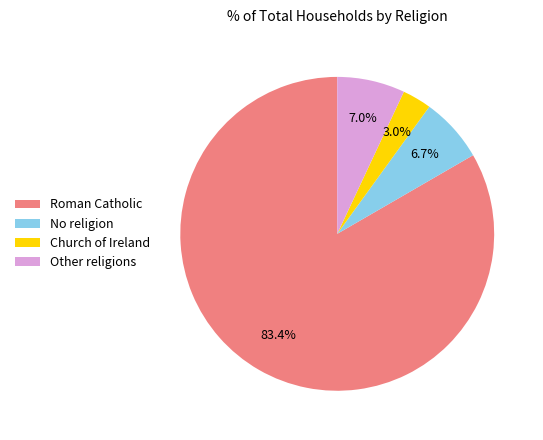

What is the ratio of the value at Other religions to the value at Church of Ireland?

2.3